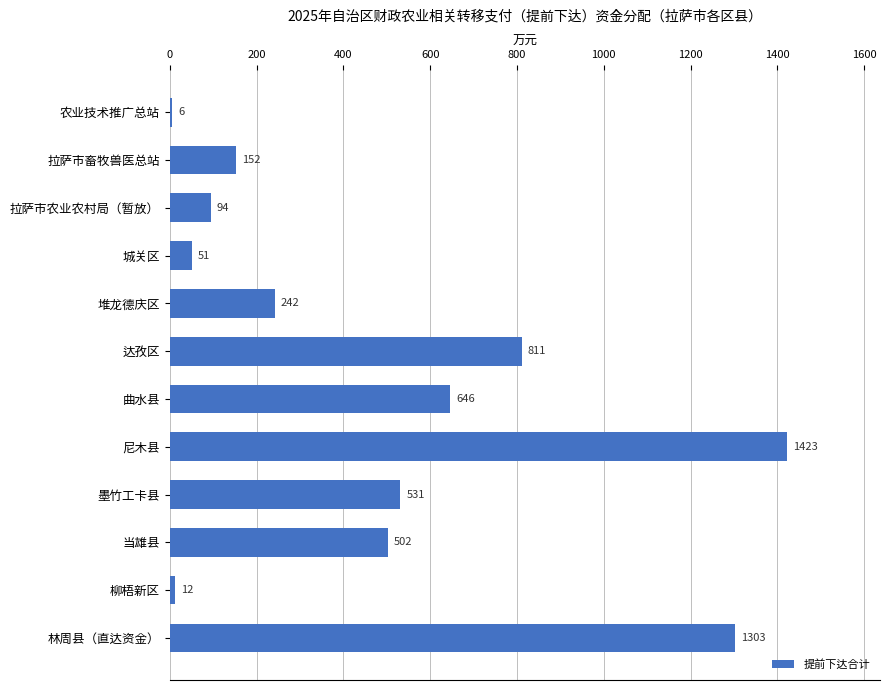

What is the maximum value shown in the chart?

1423.1